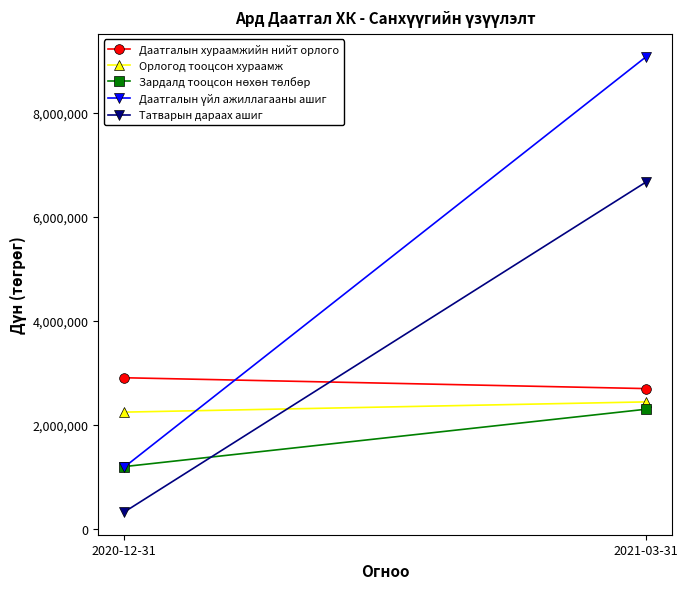

What is the average value of the Зардалд тооцсон нөхөн төлбөр series?

1748657.2